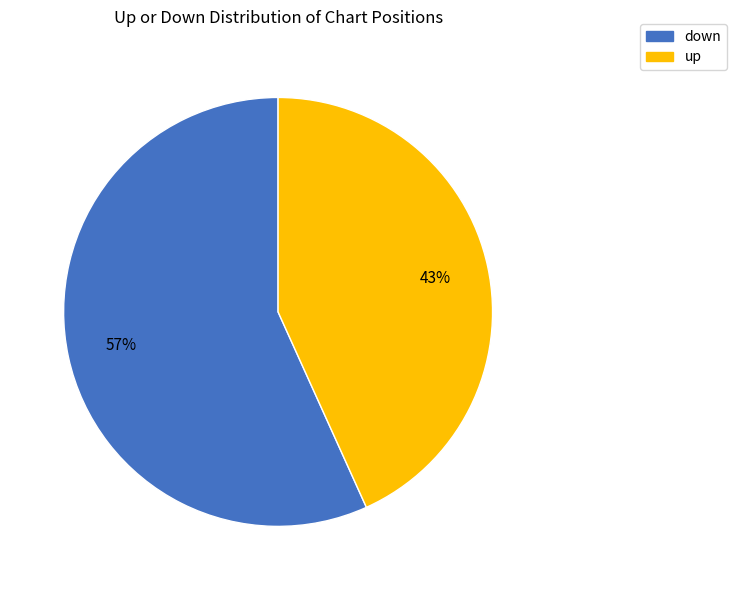

Rank the categories by value from lowest to highest.

up, down